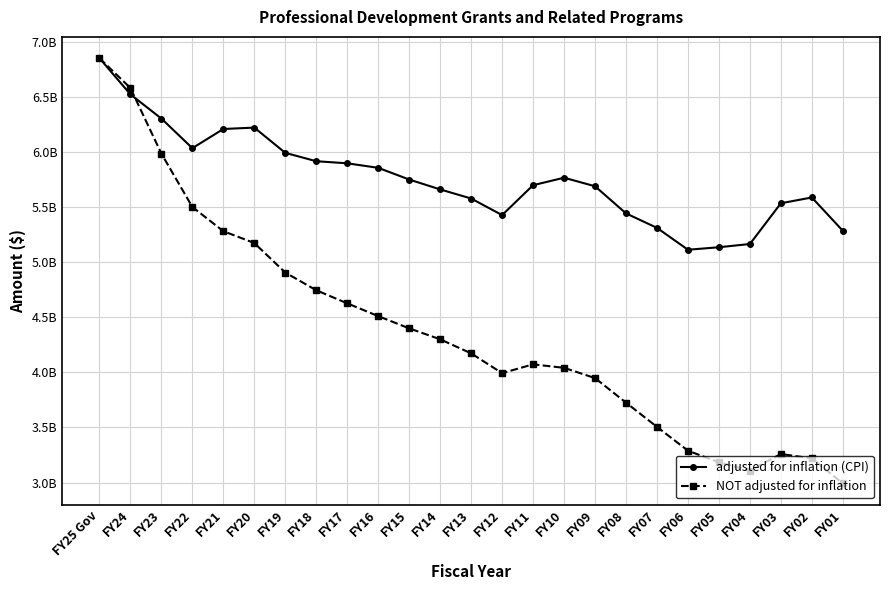

What is the total value across all series at FY17?

10528534933